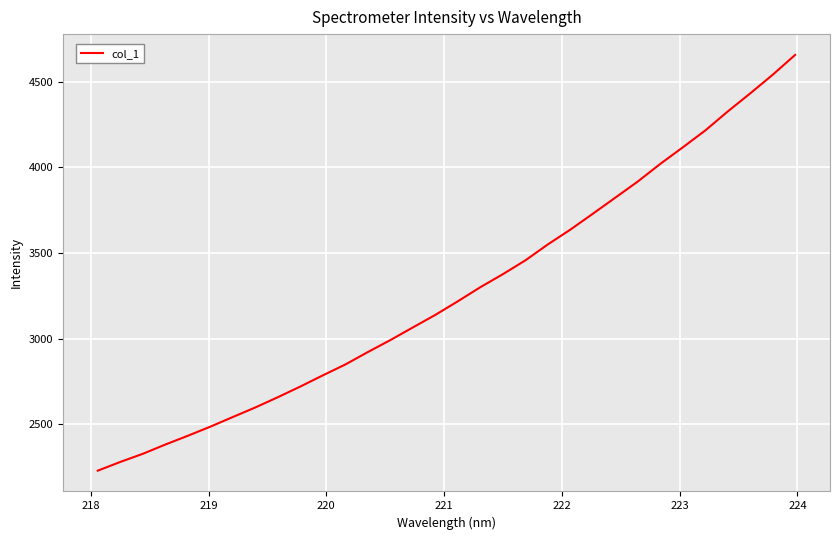

What is the minimum value shown in the chart?

2229.3